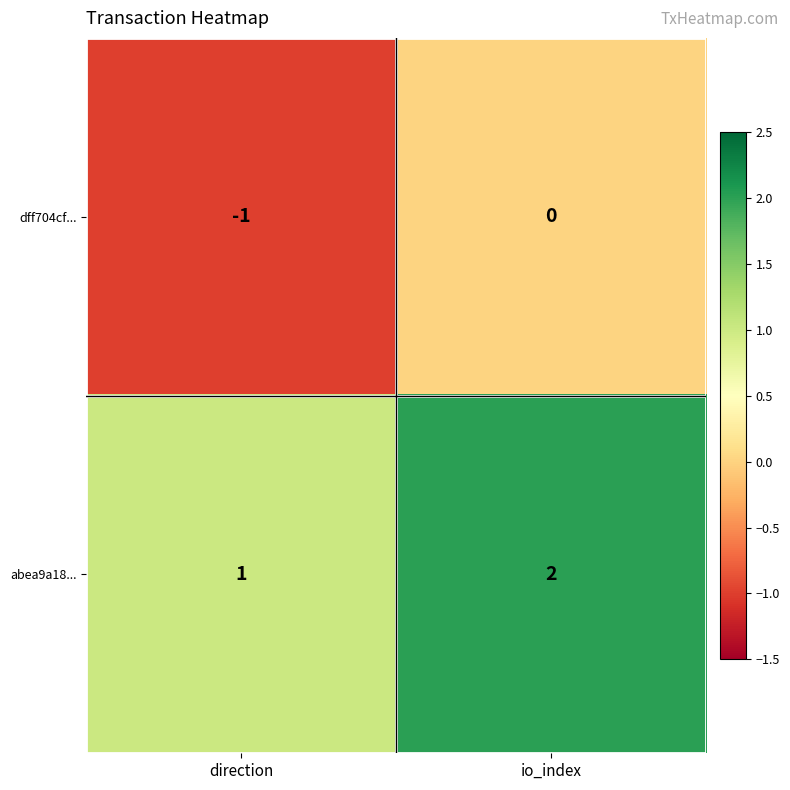

Rank the series at direction from lowest to highest value.

dff704cf..., abea9a18...